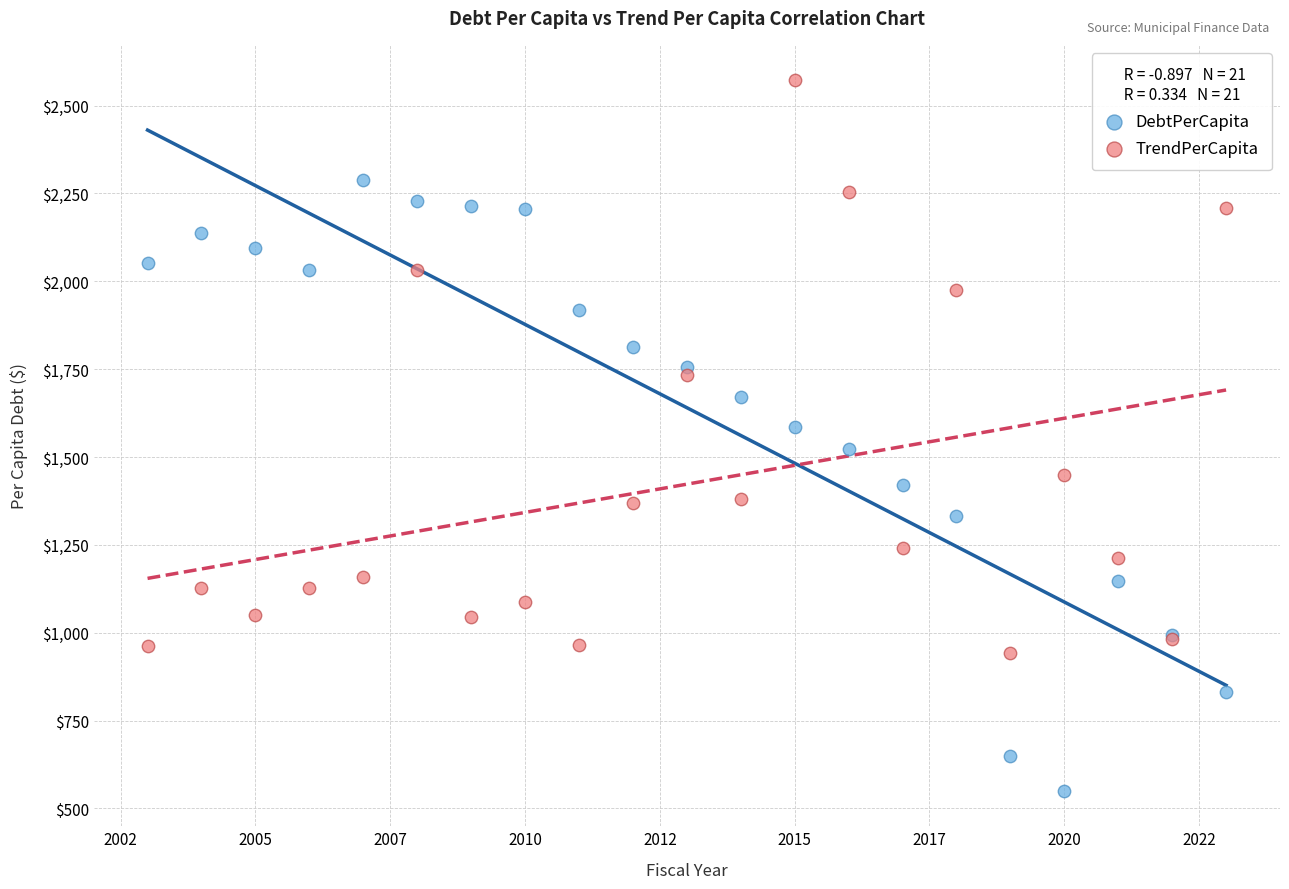

Which series has the largest Y range (max minus min)?

DebtPerCapita